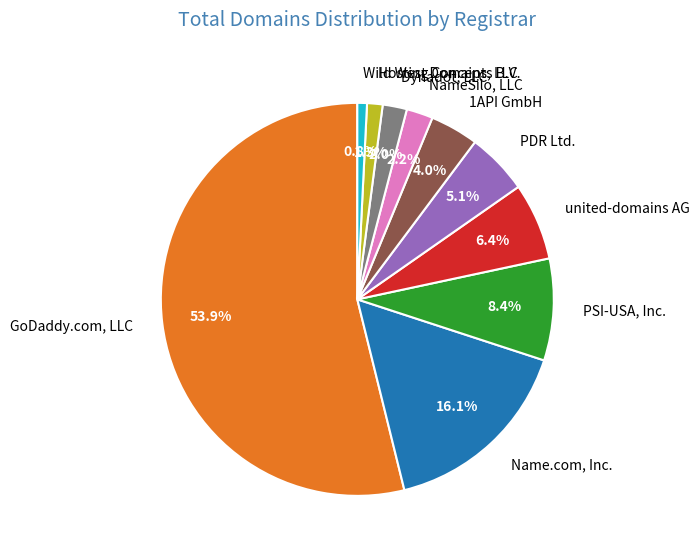

Does PDR Ltd. represent more than half of the total?

No